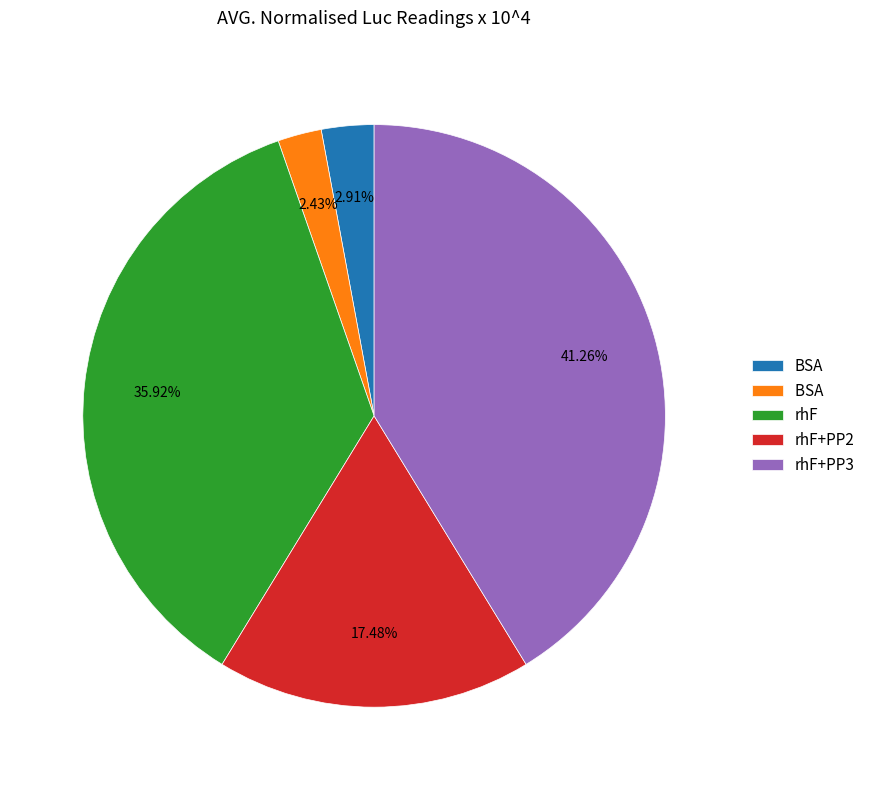

Does any single category account for the majority?

No